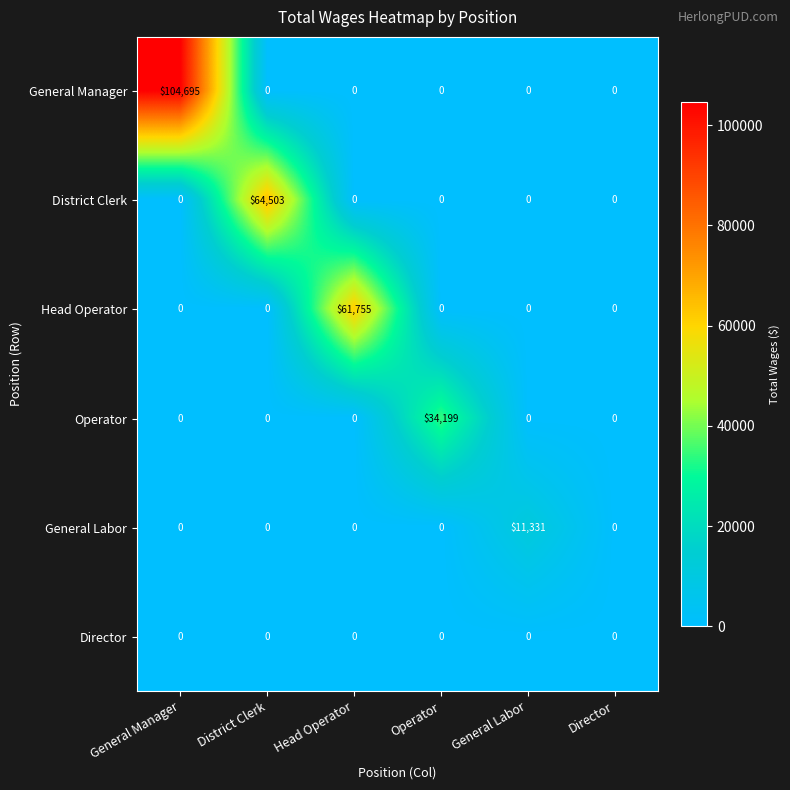

How many data points does each series have?

6